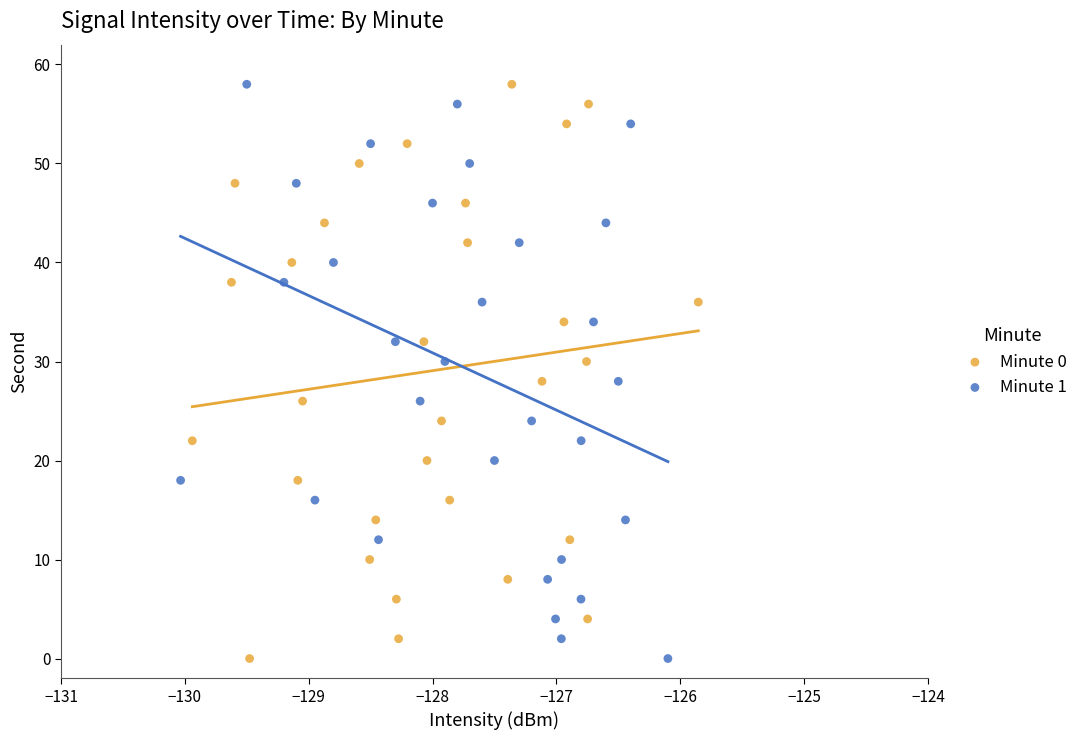

What are all the series names shown in the legend?

Minute 0, Minute 1